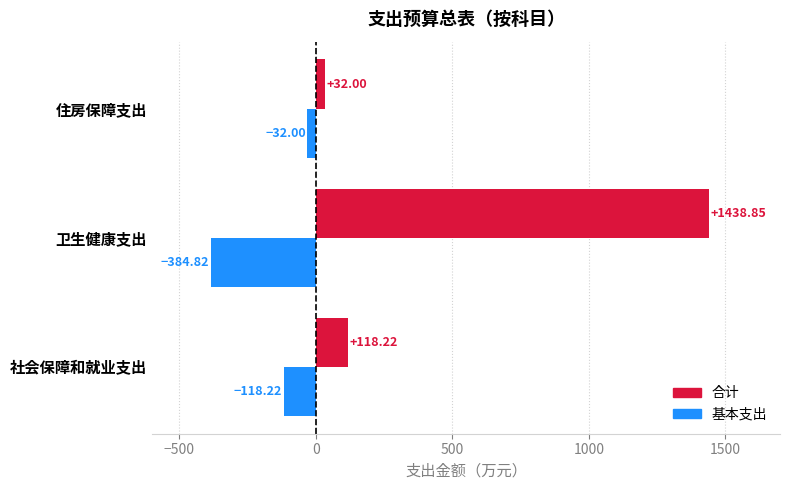

At which category is the sum across all series the highest?

卫生健康支出